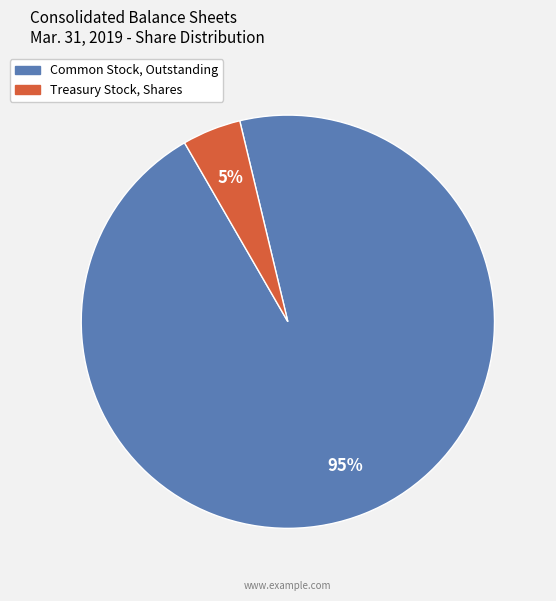

To the nearest percent, what is the average slice percentage?

50%